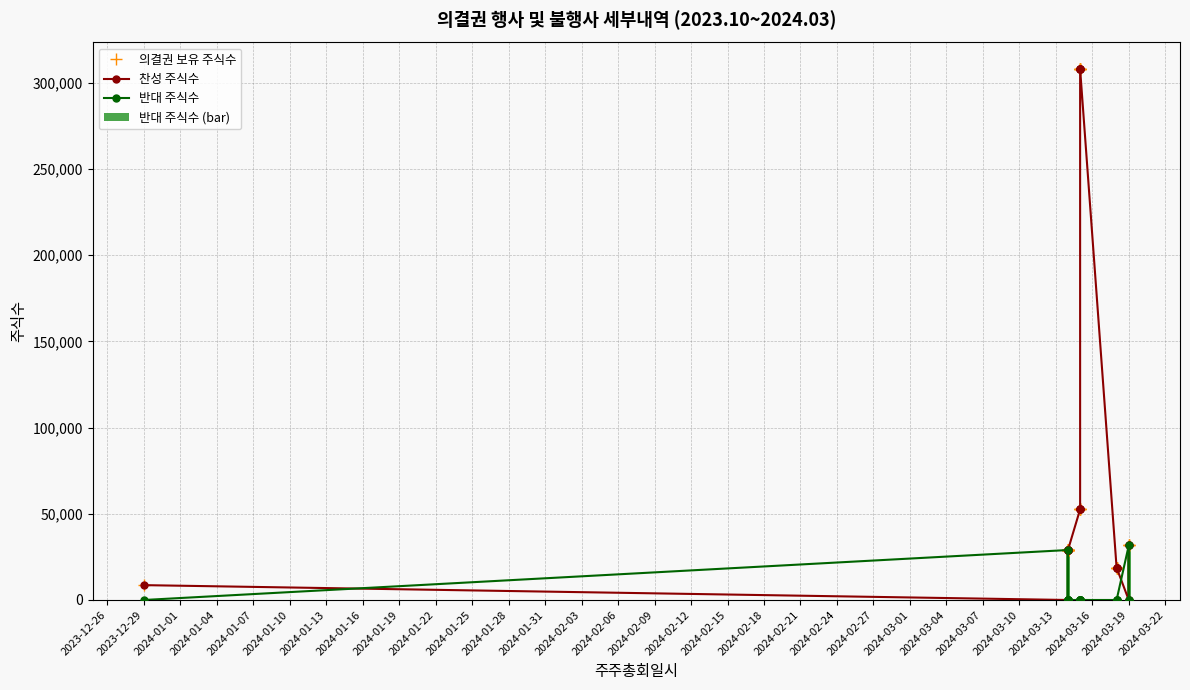

What is the label of the 14th bar from the left?

2024-02-03